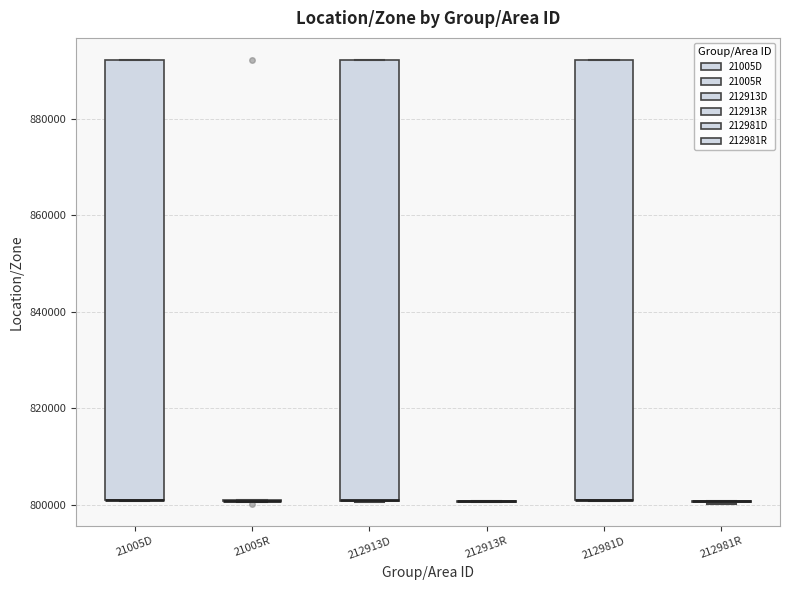

Reading left to right, read every box against the y-axis: the position of its median line, the range the box covers, and the ends of its whiskers. The values are not printed on the chart, so give them approximately, as read against the axis.

21005D: median 800000 (drawn on the box's lower edge), box 800000 to 892000, whiskers 800000 to 892000
21005R: box collapsed to a line at 800000, whiskers 800000 to 800000
212913D: median 800000 (drawn on the box's lower edge), box 800000 to 892000, whiskers 800000 to 892000
212913R: box collapsed to a line at 800000, whiskers 800000 to 800000
212981D: median 800000 (drawn on the box's lower edge), box 800000 to 892000, whiskers 800000 to 892000
212981R: box collapsed to a line at 800000, whiskers 800000 to 800000